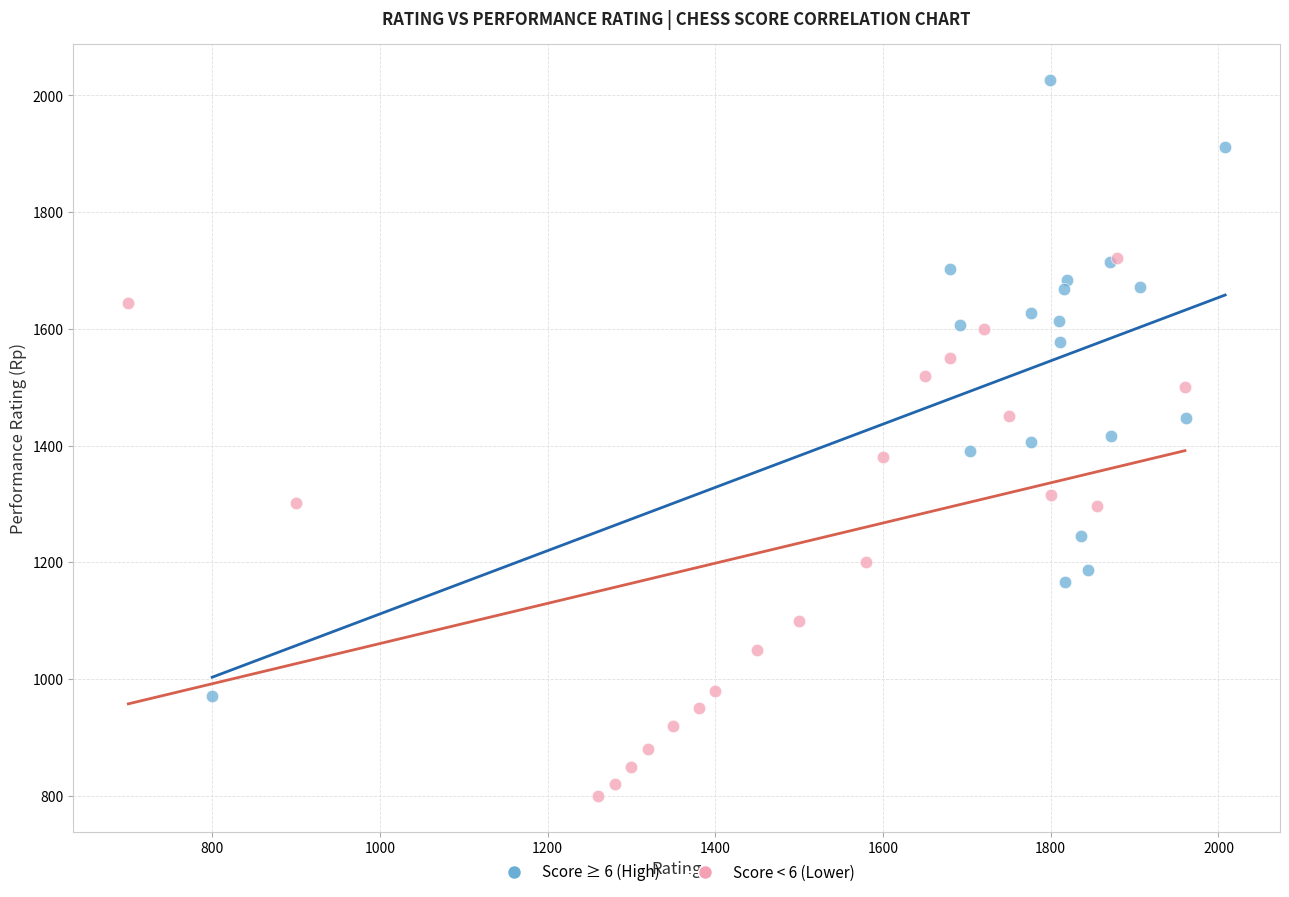

Which series contains the highest Y value?

Score ≥ 6 (High)